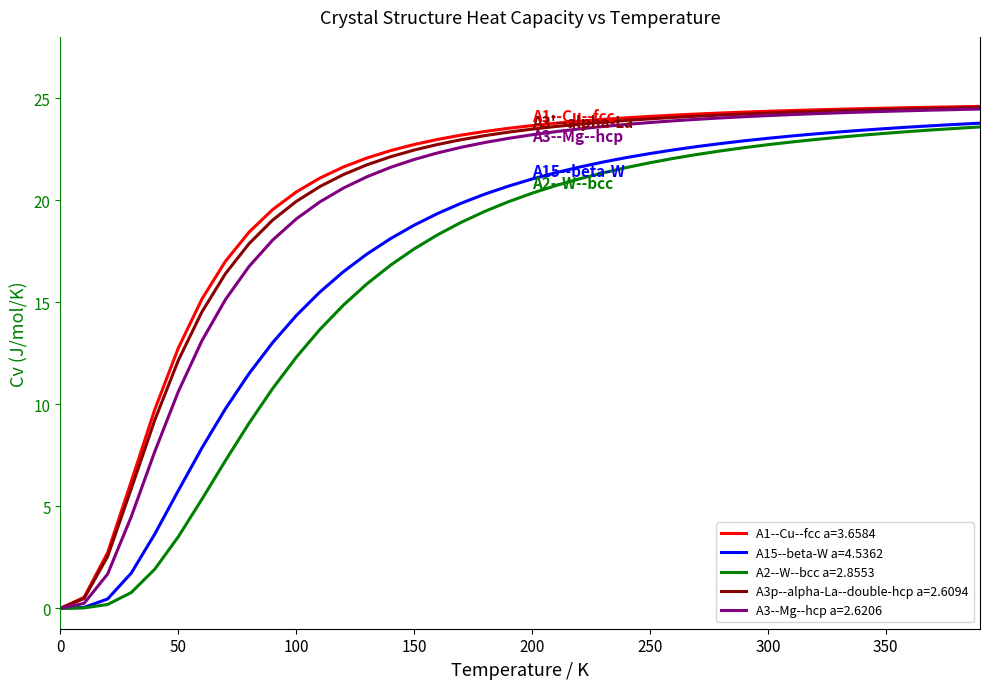

What is the highest value of the A2--W--bcc a=2.8553 series?

23.6